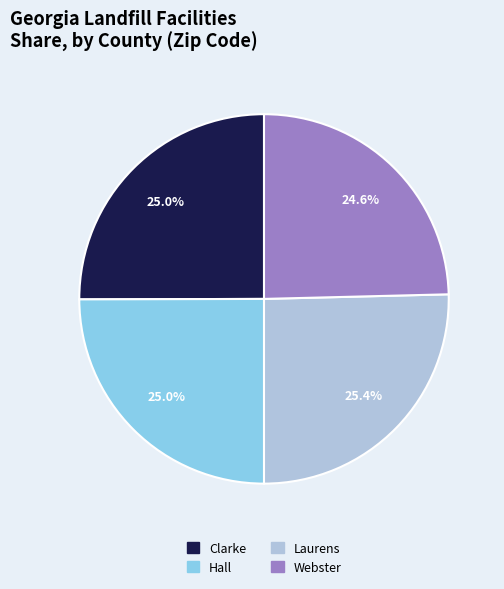

Is the sum of Clarke and Webster greater than half?

No